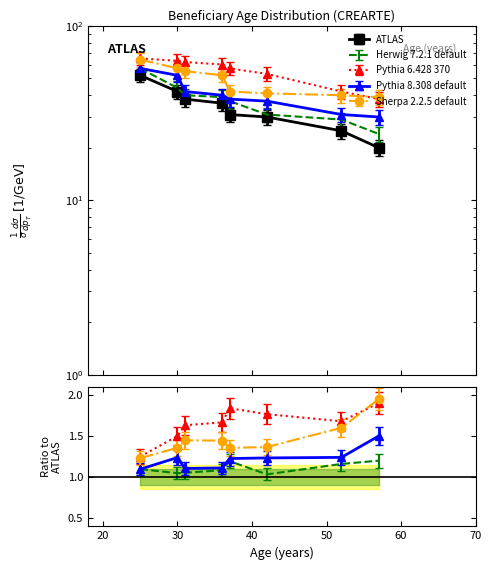

What is the sum of all Herwig 7.2.1 default values?

272.9